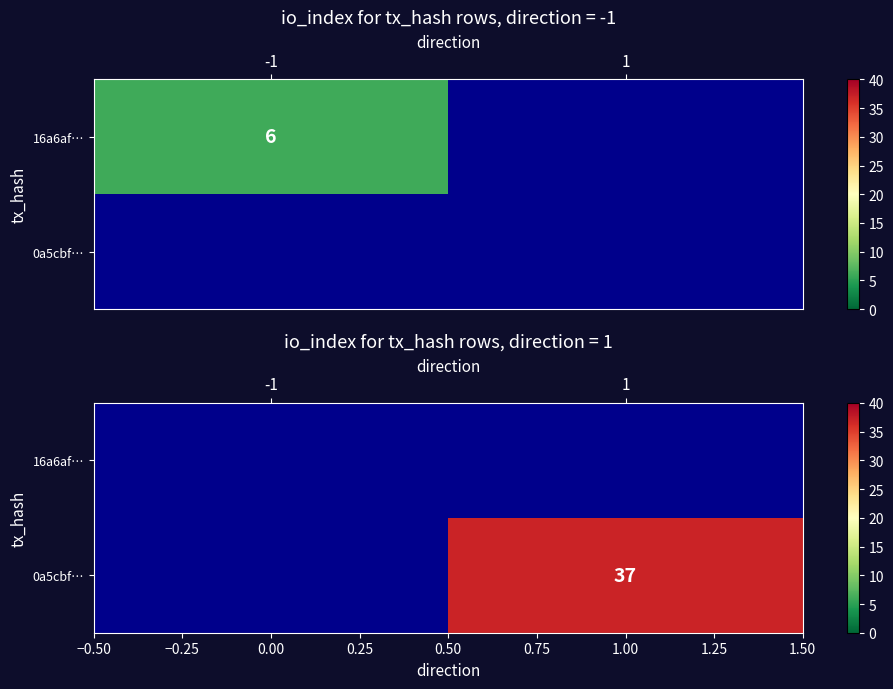

True or false: row_1 has a value of 62.2 at 1.

False